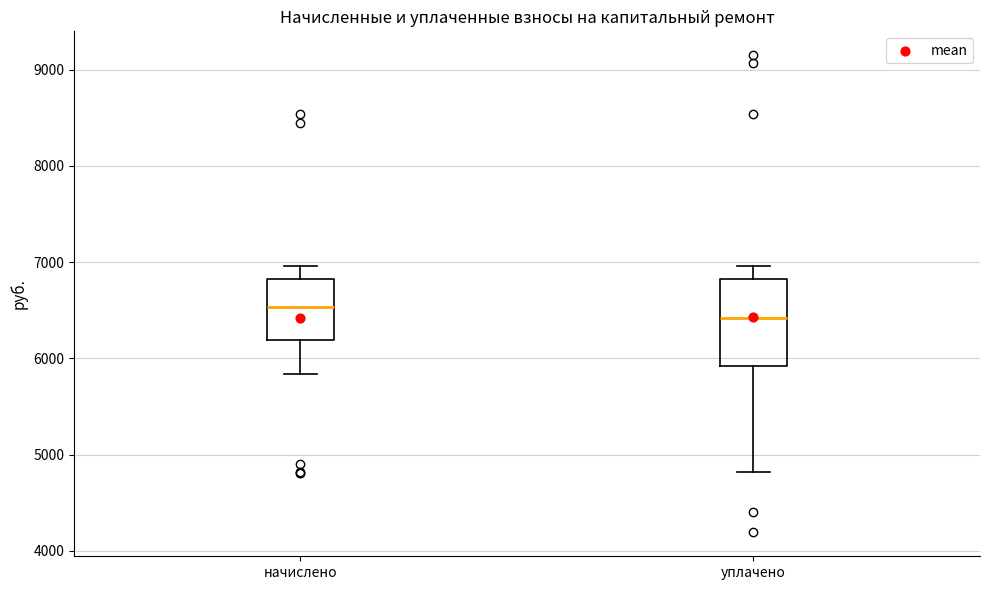

Reading left to right, read every box against the y-axis: the position of its median line, the range the box covers, and the ends of its whiskers. The values are not printed on the chart, so give them approximately, as read against the axis.

начислено: median 6500, box 6200 to 6800, whiskers 5800 to 7000
уплачено: median 6400, box 5900 to 6800, whiskers 4800 to 7000